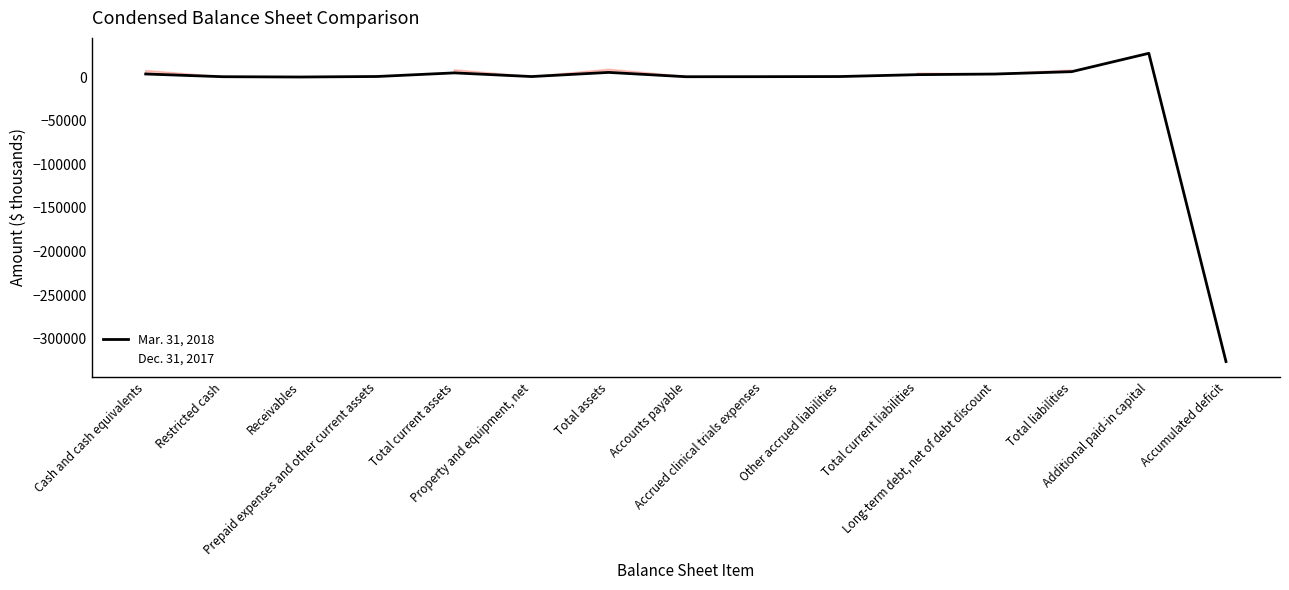

Is it true that Dec. 31, 2017 equals 7522 at Cash and cash equivalents?

True